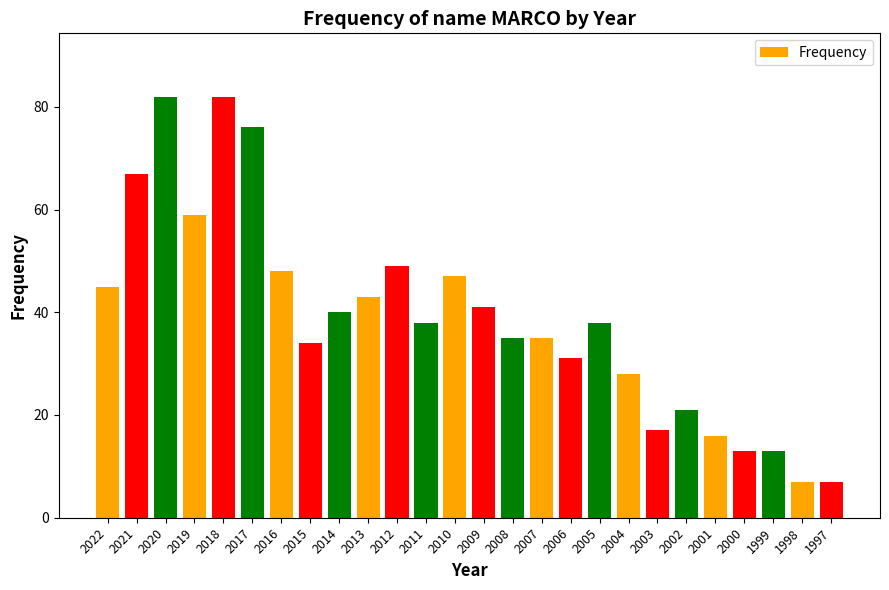

What is the greatest value displayed?

82